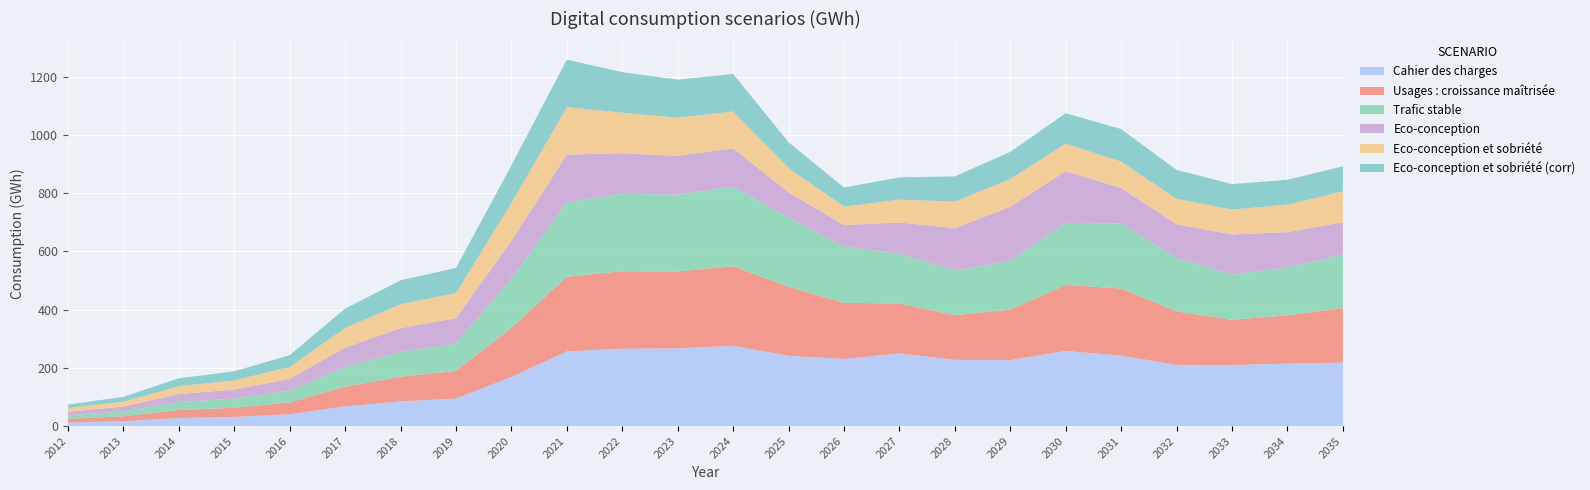

Reading left to right, list all the values displayed in this chart.

Cahier des charges: 12.3	16.8	27.6	31.4	40.5	67.6	84.8	94.6	168.8	256.4	265.9	266.6	275.8	241.3	230.6	249.5	227.4	226.4	258.1	242.0	210.1	209.7	214.6	218.0
Usages : croissance maîtrisée: 12.3	16.8	27.6	31.4	40.5	67.6	84.8	94.6	168.8	256.4	265.9	264.0	273.2	237.4	192.6	171.2	153.4	173.3	226.4	230.3	183.7	155.2	165.6	187.5
Trafic stable: 12.3	16.8	27.6	31.4	40.5	67.6	84.8	94.6	168.8	256.4	265.9	264.0	273.2	237.4	192.6	171.2	153.4	166.7	213.2	223.7	183.7	155.2	164.3	183.4
Eco-conception: 12.3	16.6	27.1	31.3	40.7	66.9	82.0	86.4	129.7	163.0	139.2	133.4	131.7	86.6	74.4	107.3	145.6	186.9	177.7	121.6	115.5	138.0	121.4	111.3
Eco-conception et sobriété: 12.3	16.6	27.1	31.3	40.7	66.9	82.0	86.4	129.7	163.0	139.2	130.8	126.4	83.3	63.2	78.6	90.8	95.0	94.3	90.6	87.3	85.4	94.3	105.7
Eco-conception et sobriété (corr): 12.3	16.6	27.1	31.3	40.7	66.9	82.0	86.4	129.7	163.0	139.2	130.8	128.9	88.6	65.7	76.1	86.8	93.3	104.6	111.8	99.4	87.4	85.5	86.1